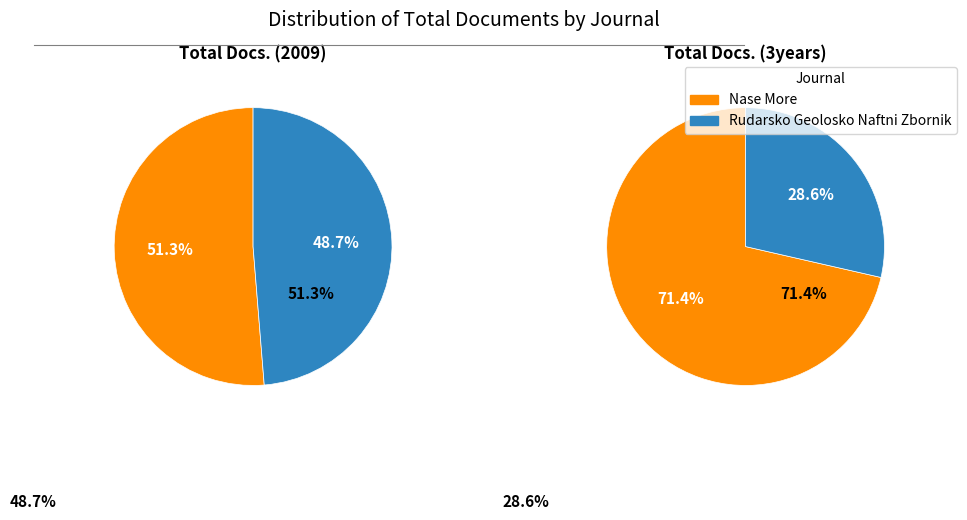

Is there a majority slice in this chart?

Yes